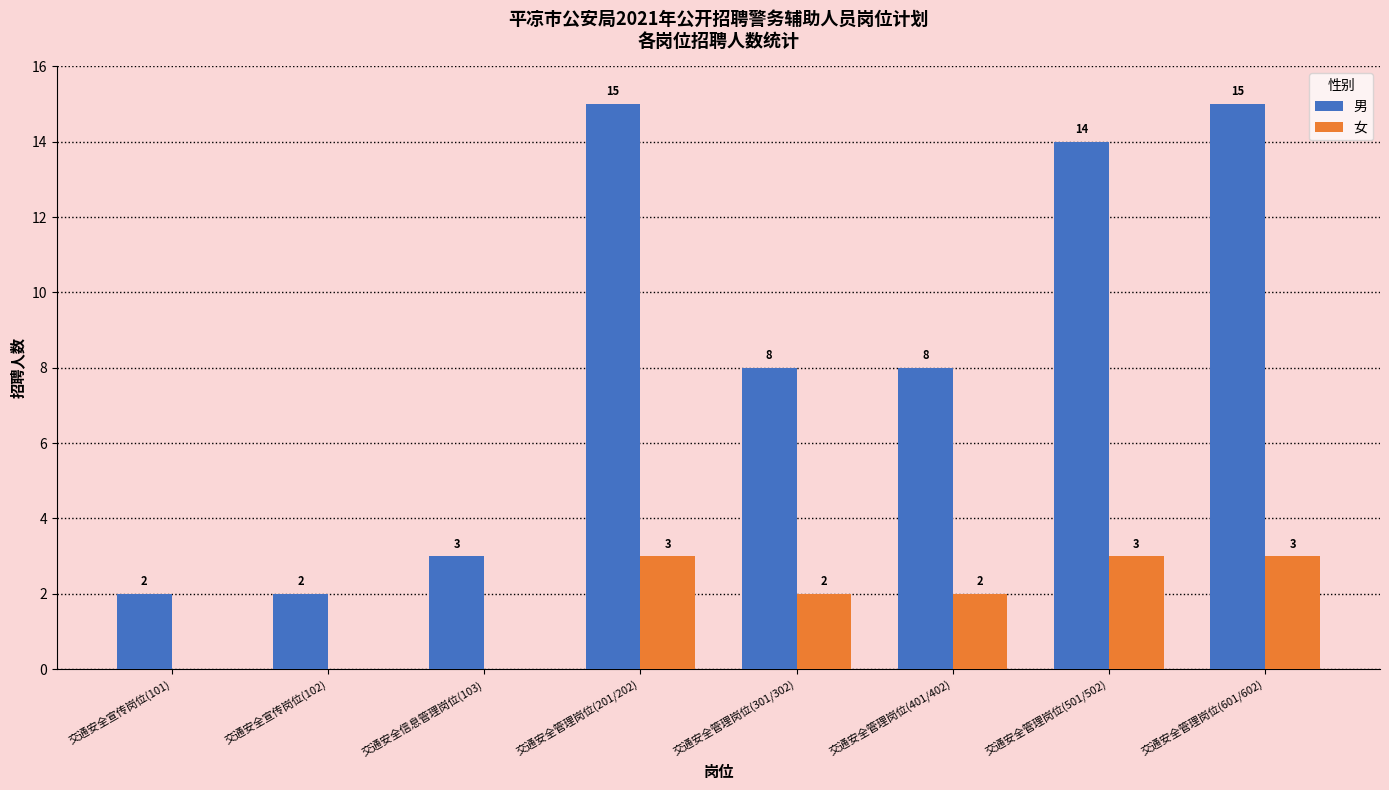

What is the highest value of the 女 series?

3